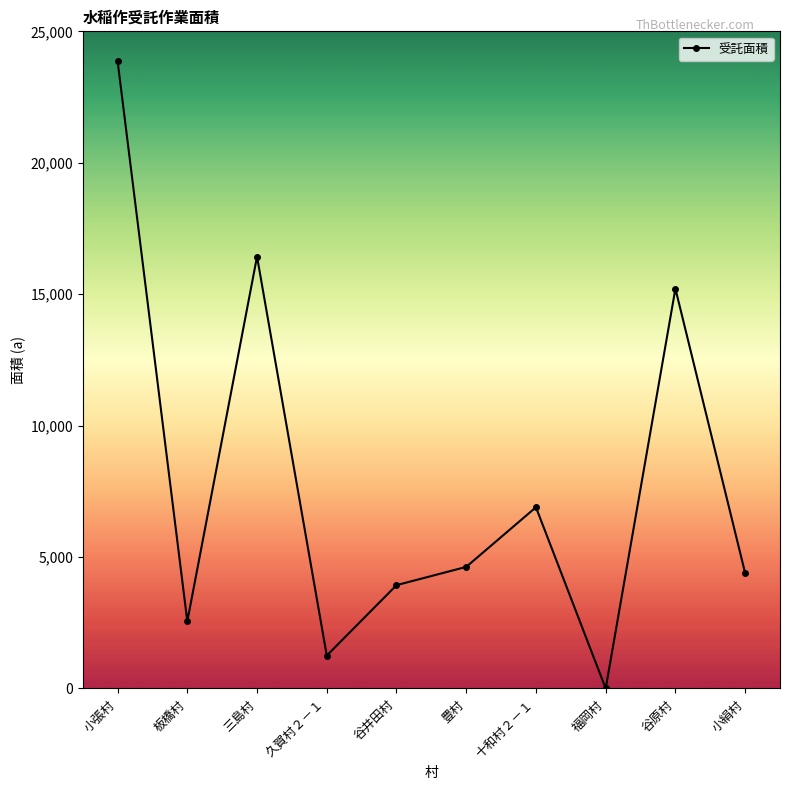

At which category does the data reach its first local peak?

三島村